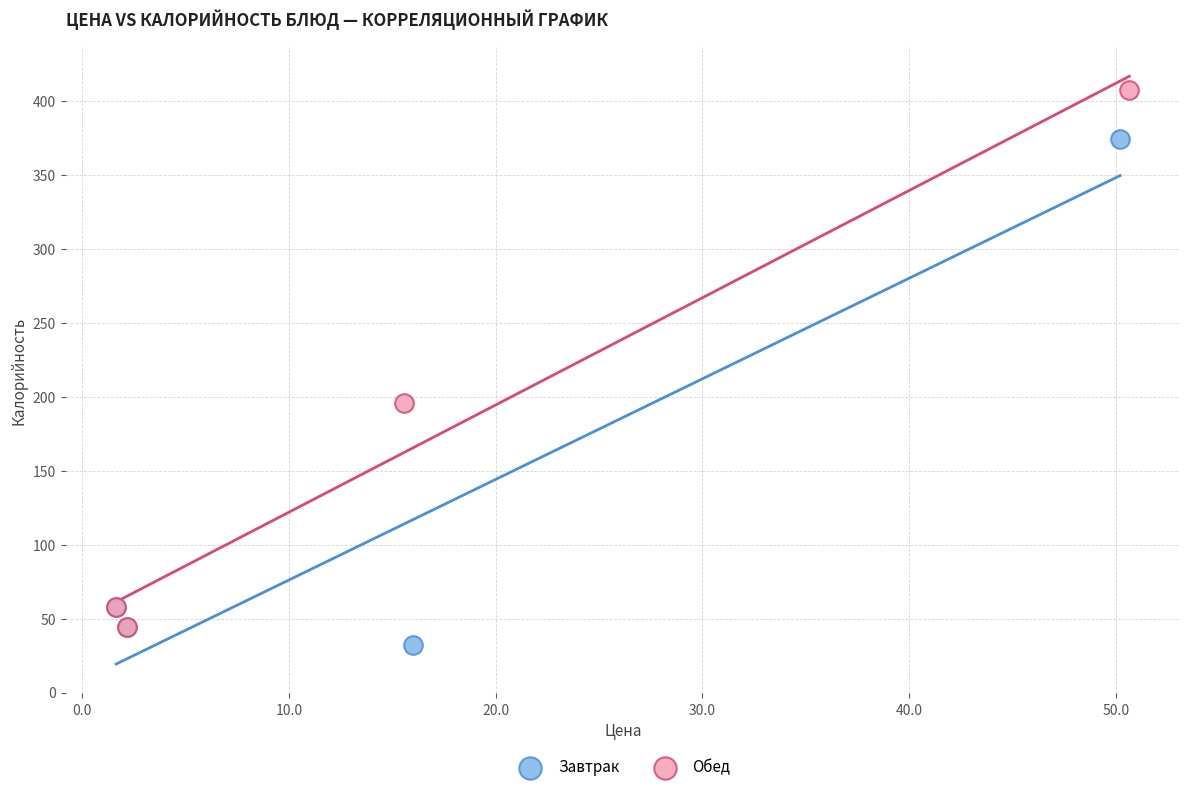

Which series contains the highest Y value?

Обед